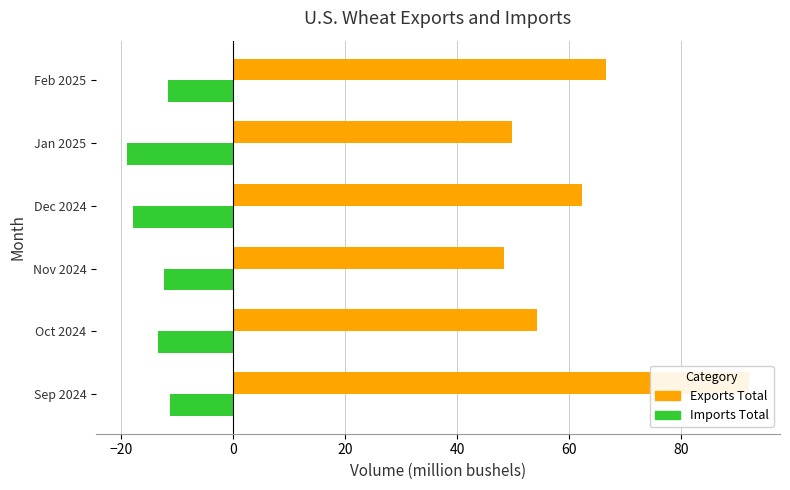

Rank the series at Nov 2024 from lowest to highest value.

Imports Total, Exports Total